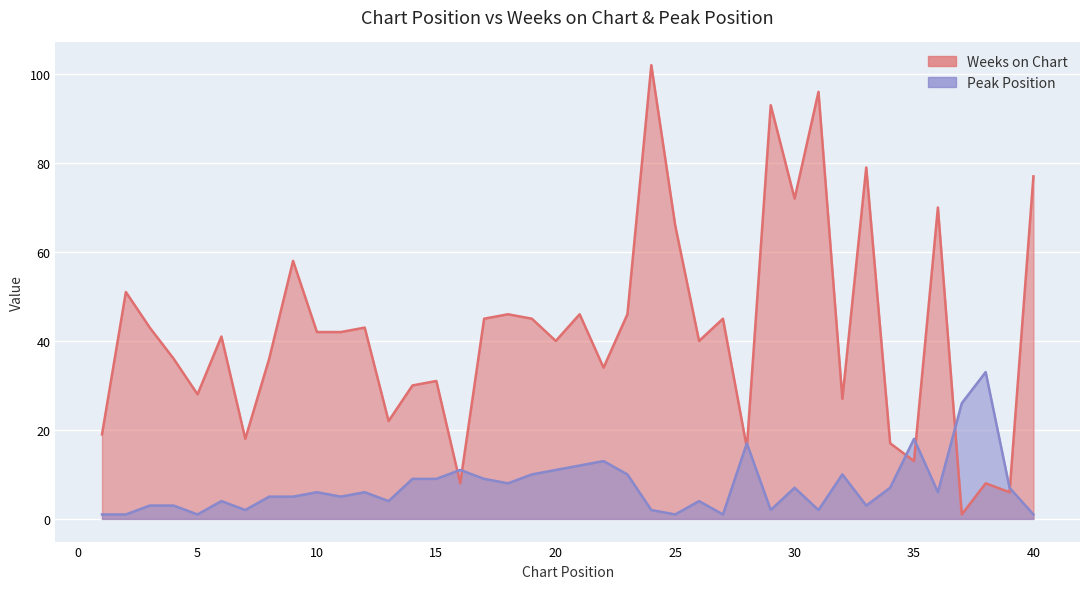

How many distinct data groups are displayed?

2